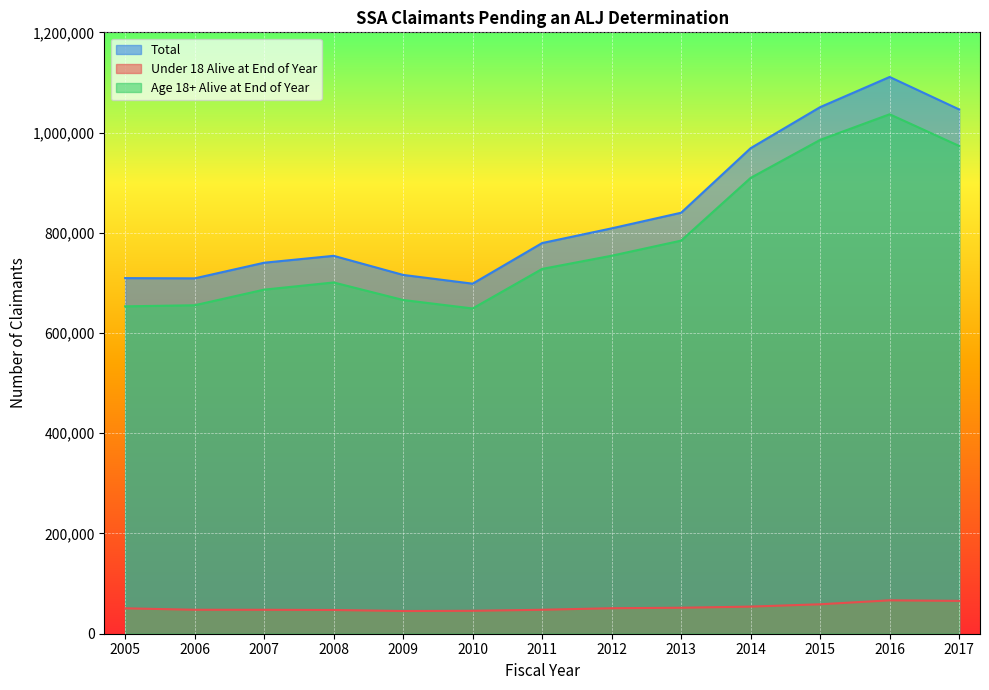

What is the sum of all Under 18 Alive at End of Year values?

680138